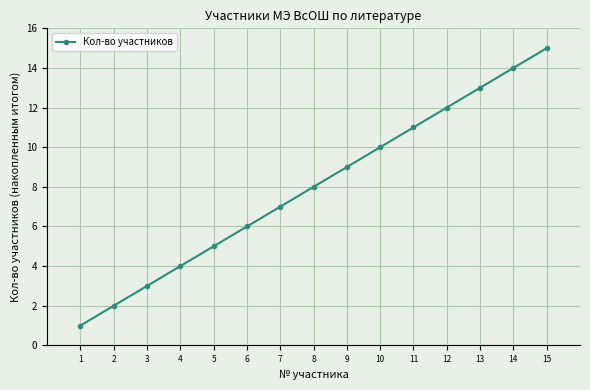

What is the maximum value shown in the chart?

15